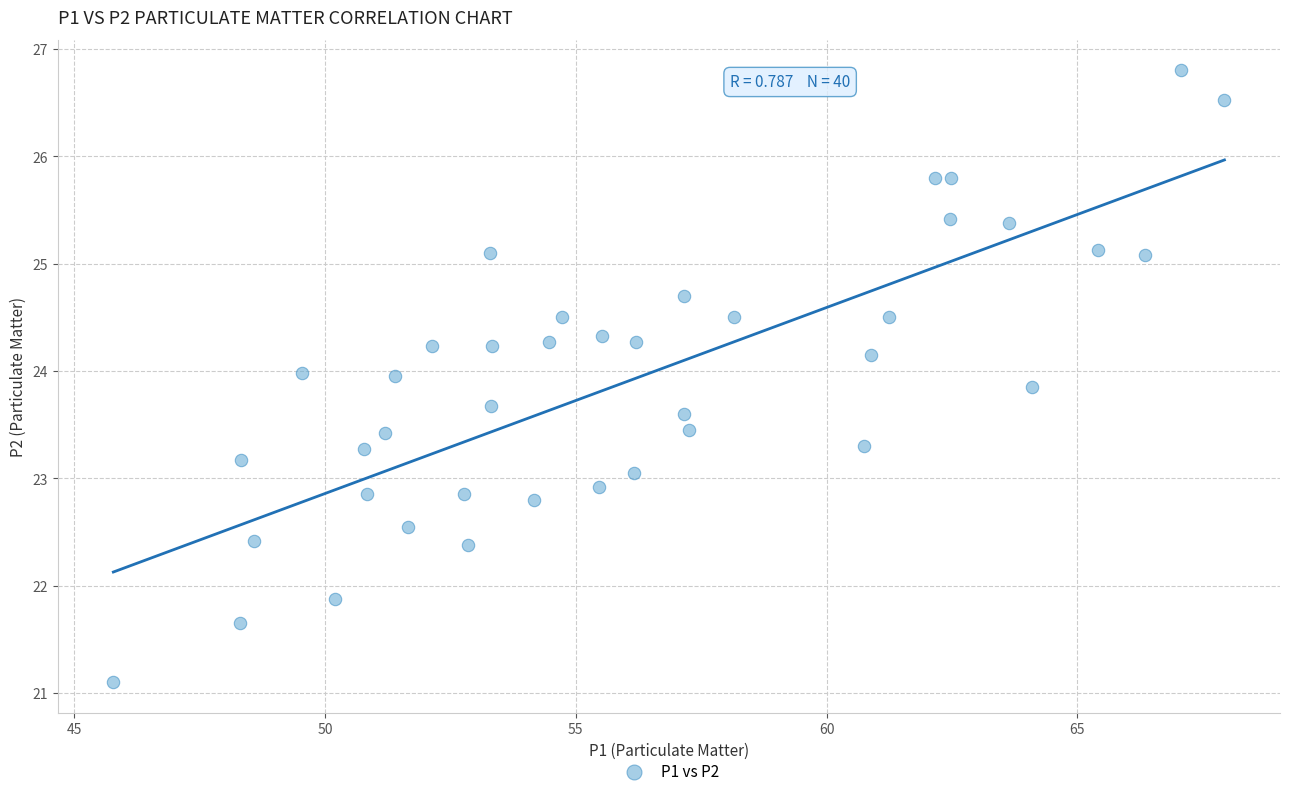

What is the range of X values (max minus min)?

22.2